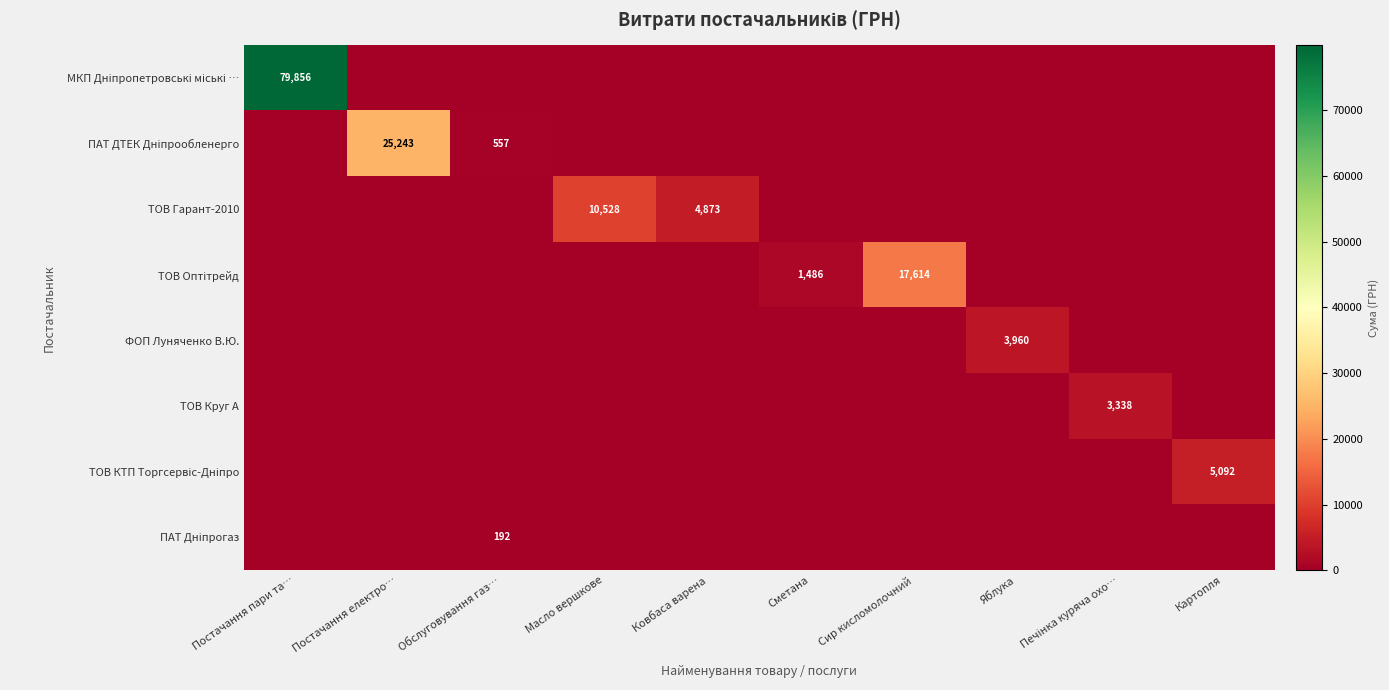

The value of МКП Дніпропетровські міські … at Постачання пари та… is 54680.9. True or false?

False